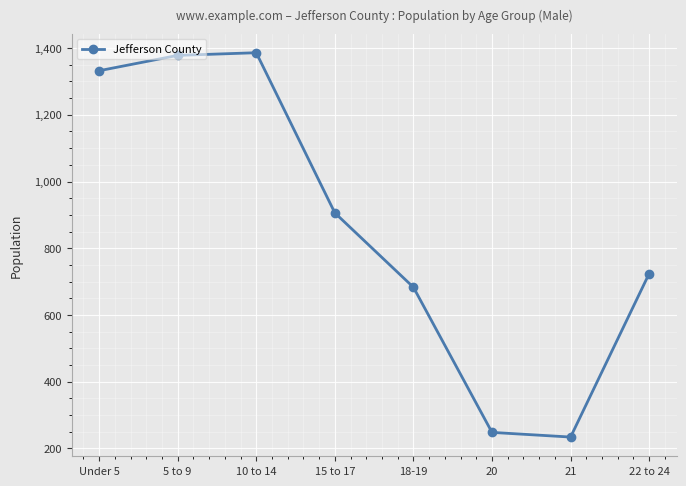

What is the change in value from Under 5 to 10 to 14?

+54